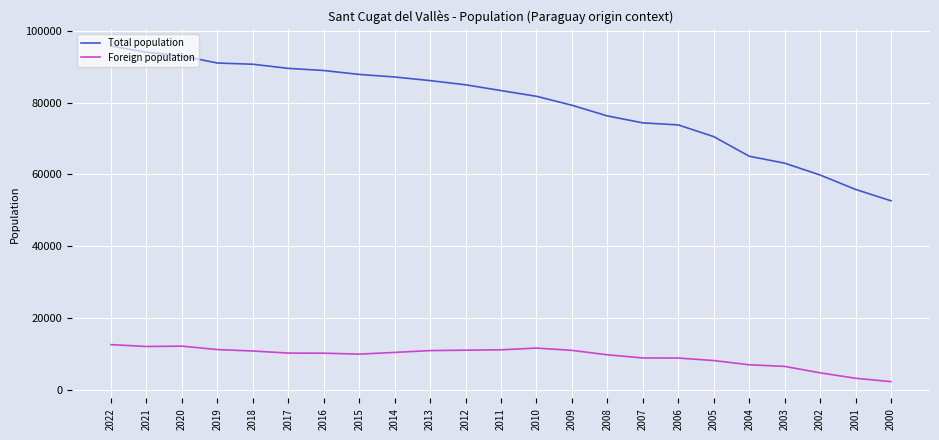

True or false: Foreign population and Total population intersect in this chart.

False